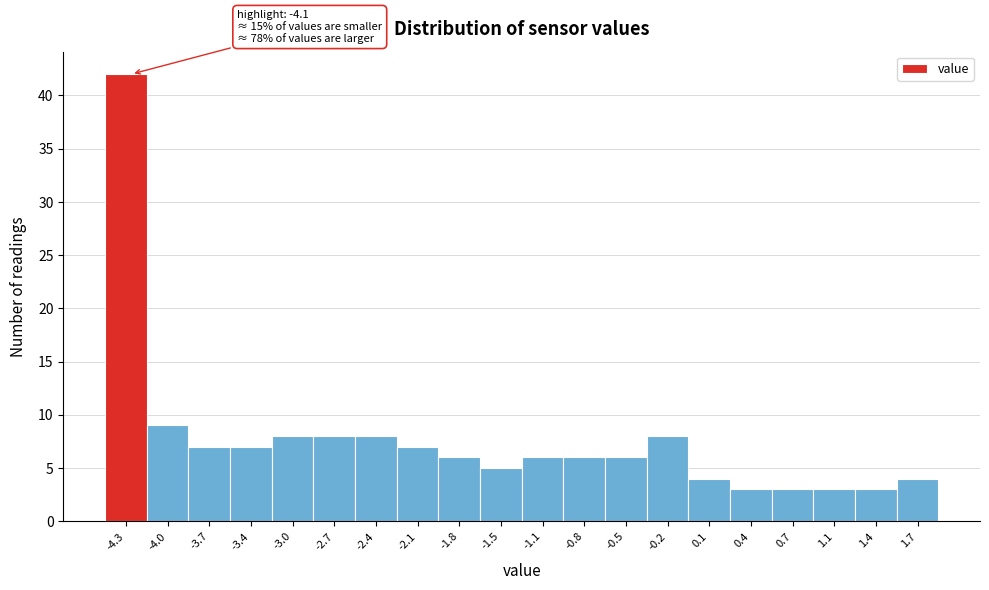

Reading left to right, extract all data points from this chart.

-4.3=42	-4.0=9	-3.7=7	-3.4=7	-3.0=8	-2.7=8	-2.4=8	-2.1=7	-1.8=6	-1.5=5	-1.1=6	-0.8=6	-0.5=6	-0.2=8	0.1=4	0.4=3	0.7=3	1.1=3	1.4=3	1.7=4